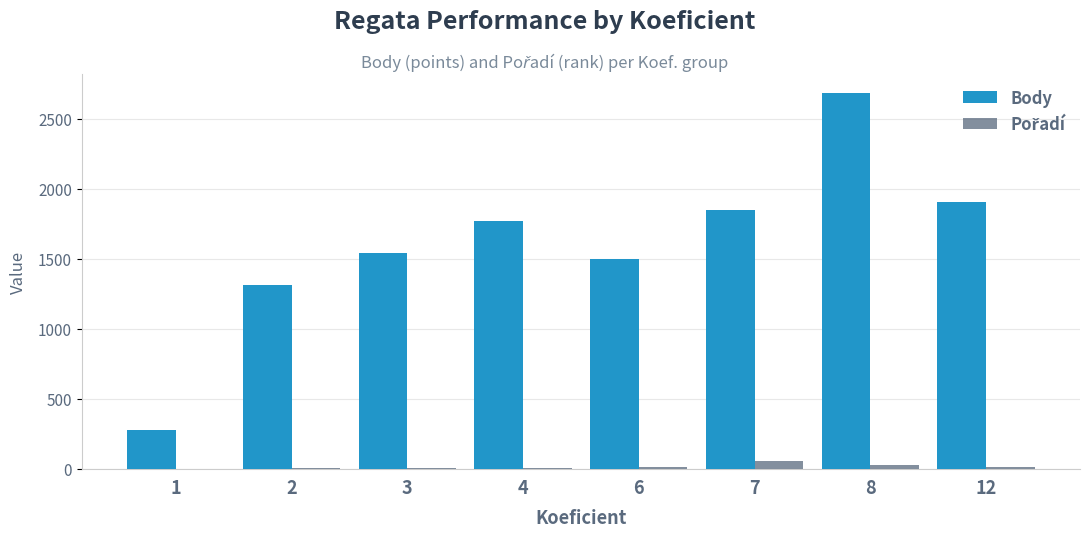

What is the highest value of the Body series?

2690